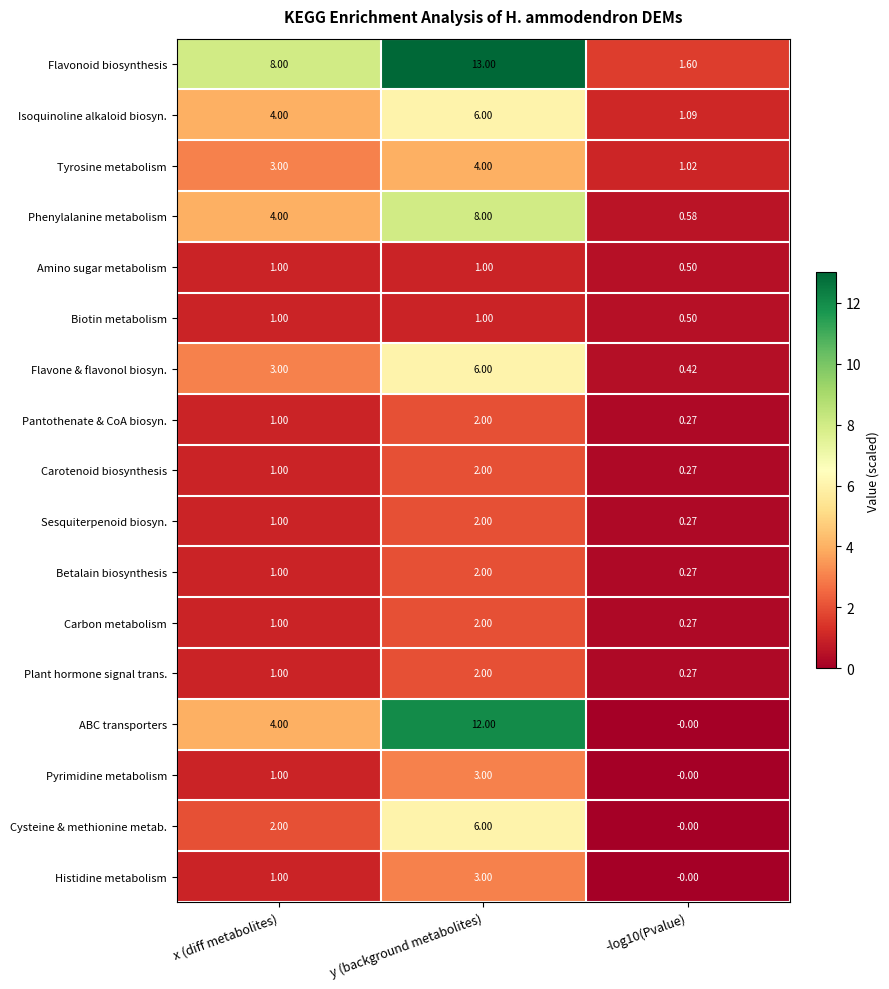

Which series has the widest spread of values?

ABC transporters